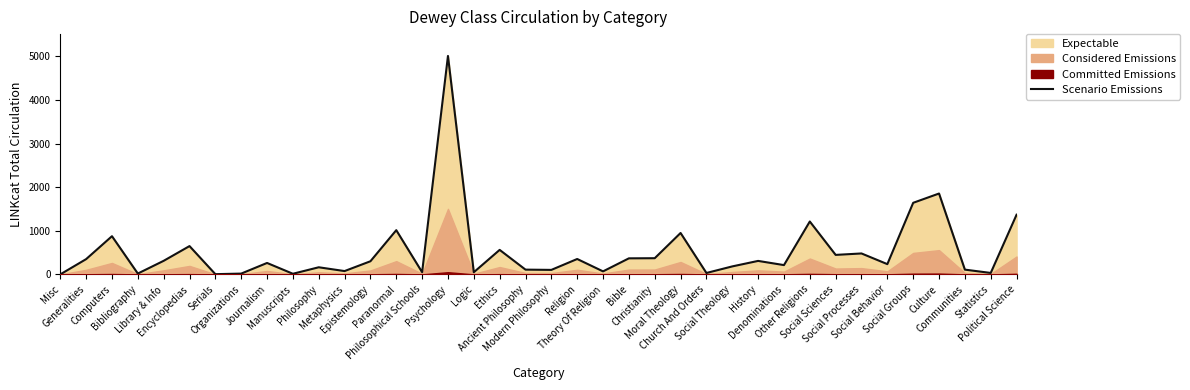

What is the label of the 22nd point from the right?

Logic